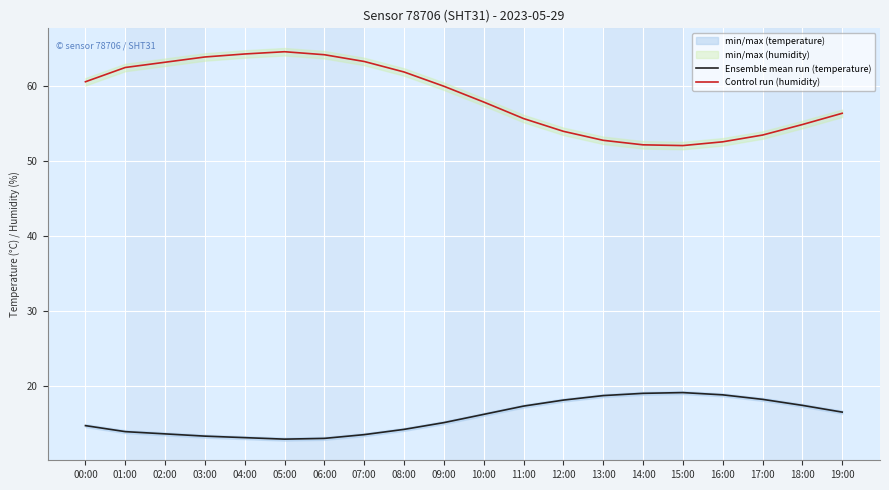

Where is the first local maximum for Control run (humidity)?

05:00